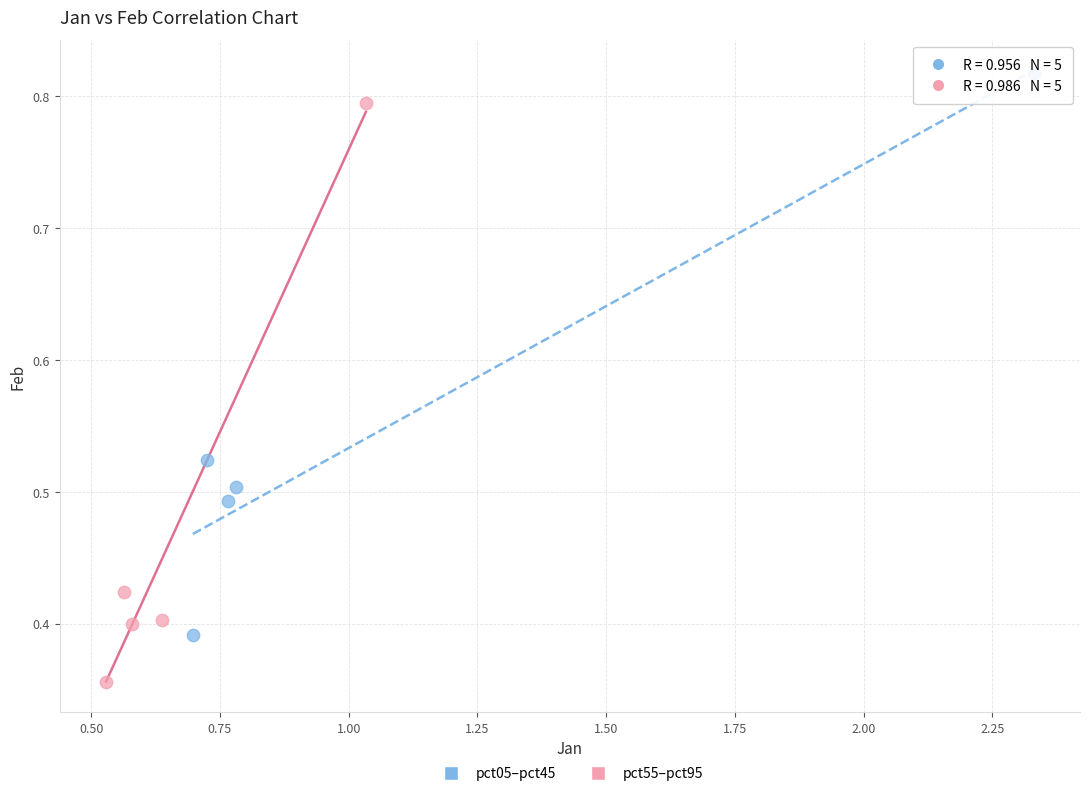

What are all the series names shown in the legend?

pct05–pct45, pct55–pct95